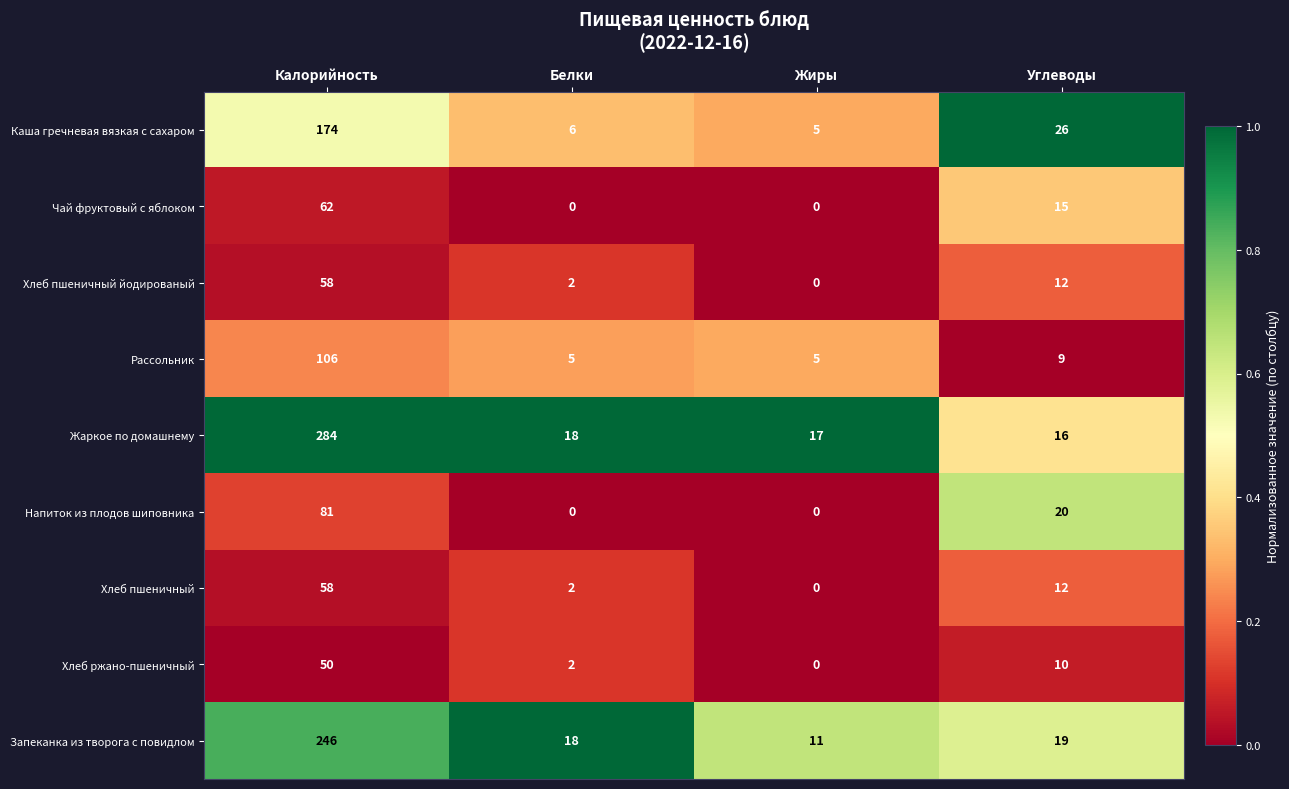

Read the Хлеб пшеничный йодированый value at Углеводы.

12